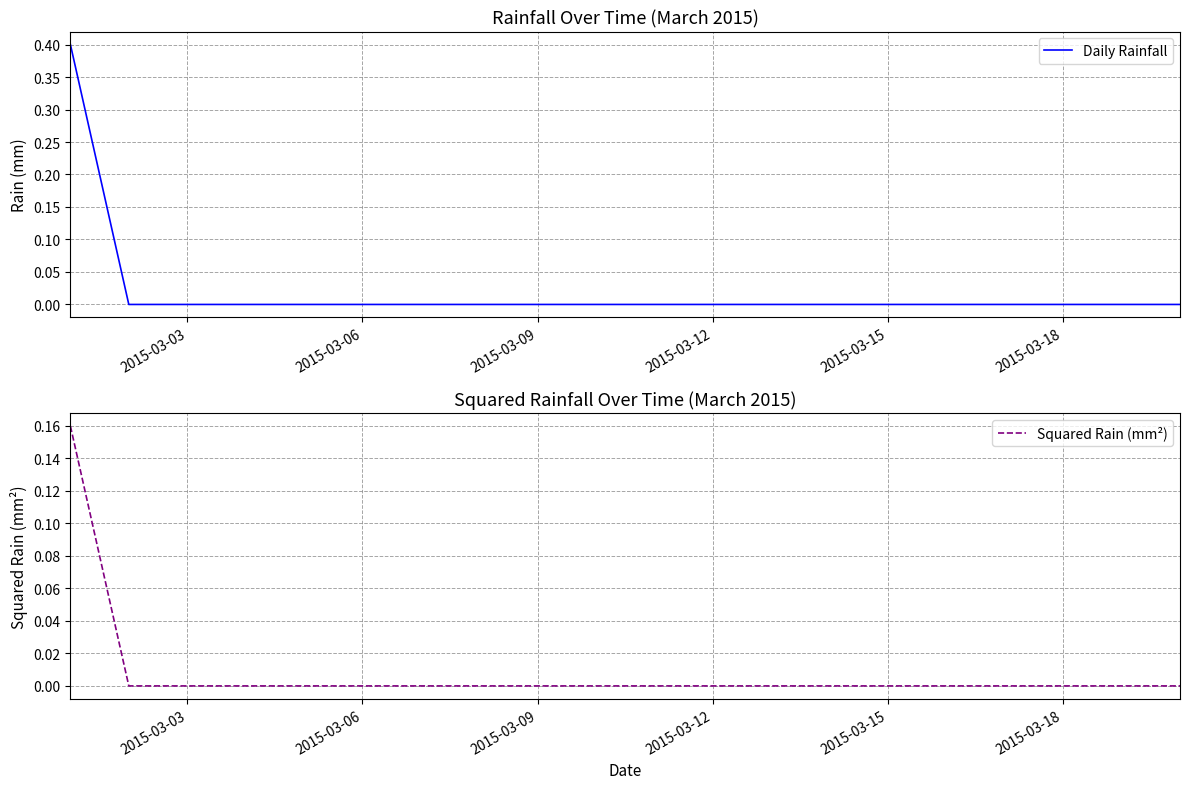

What is the sum of all Squared Rain (mm²) values?

0.2